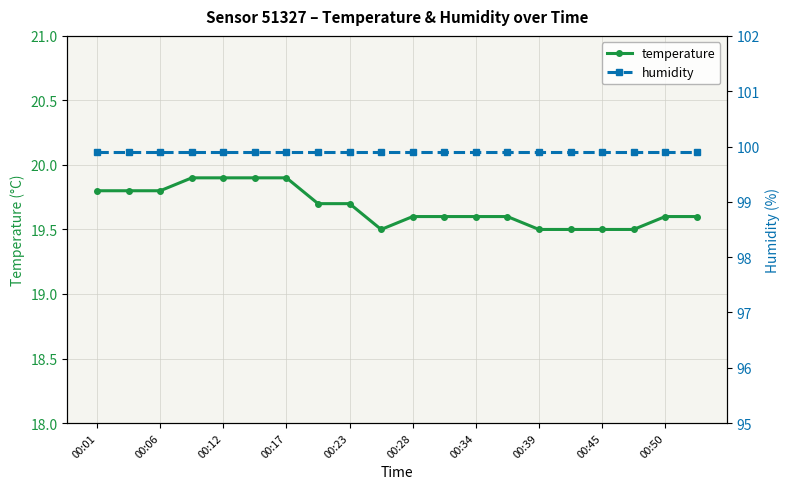

What is the difference between the temperature values at 00:39 and 00:23?

0.2